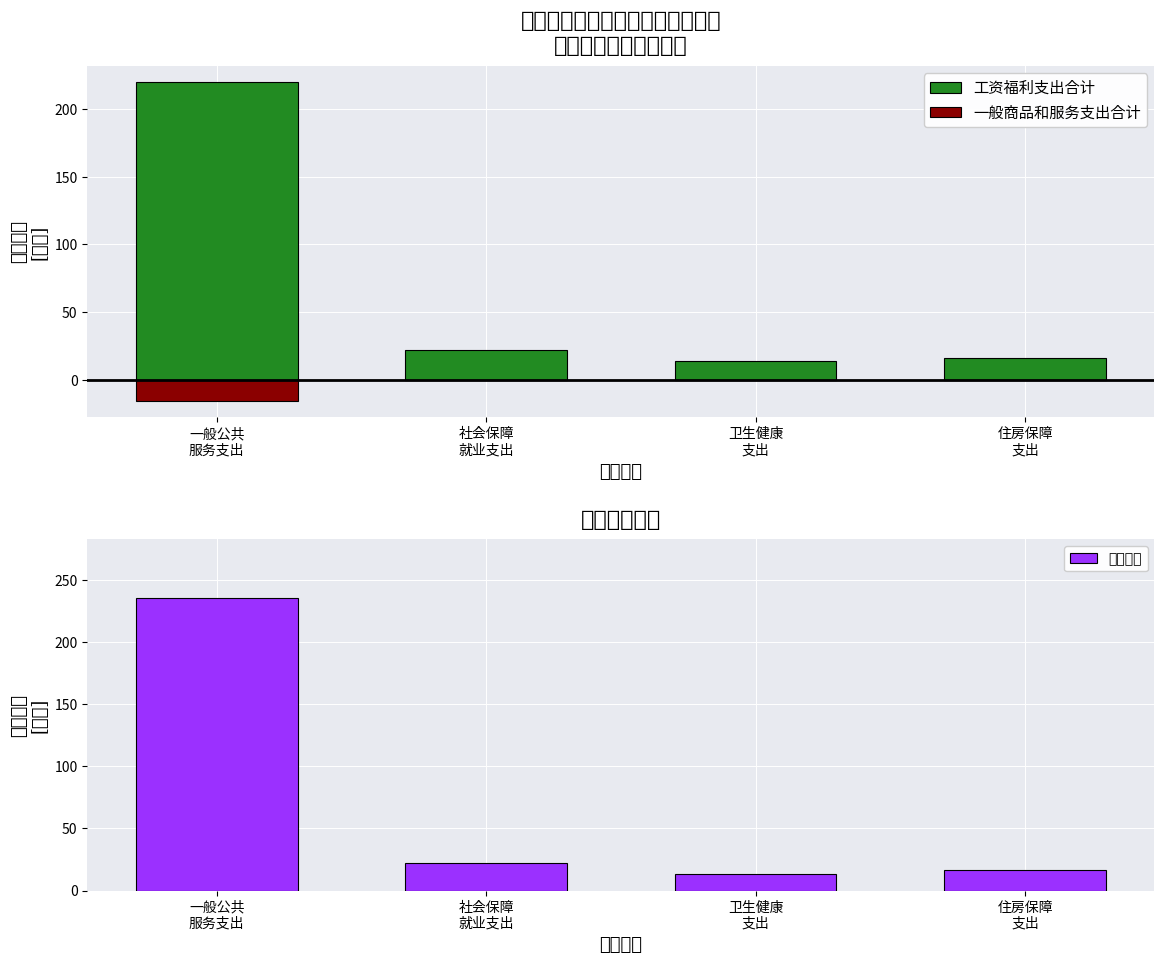

Reading left to right, what are all the values shown in this chart?

工资福利支出合计: 220.0	21.8	13.5	16.3
一般商品和服务支出合计: -15.9	0.0	0.0	0.0
支出合计: 235.9	21.8	13.5	16.3